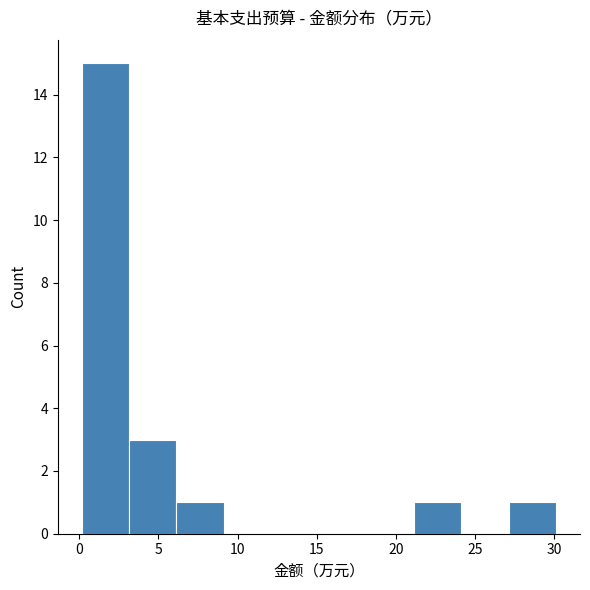

Reading left to right, transcribe this chart: for each bar, give the range it covers on the x-axis and its height. Neither the bar edges nor the heights are printed on the chart, so give them approximately, as read against the axes.

0 to 3: 15
3 to 6: 3
6 to 9: 1
9 to 12: 0
12 to 15: 0
15 to 18: 0
18 to 21: 0
21 to 24: 1
24 to 27: 0
27 to 30: 1